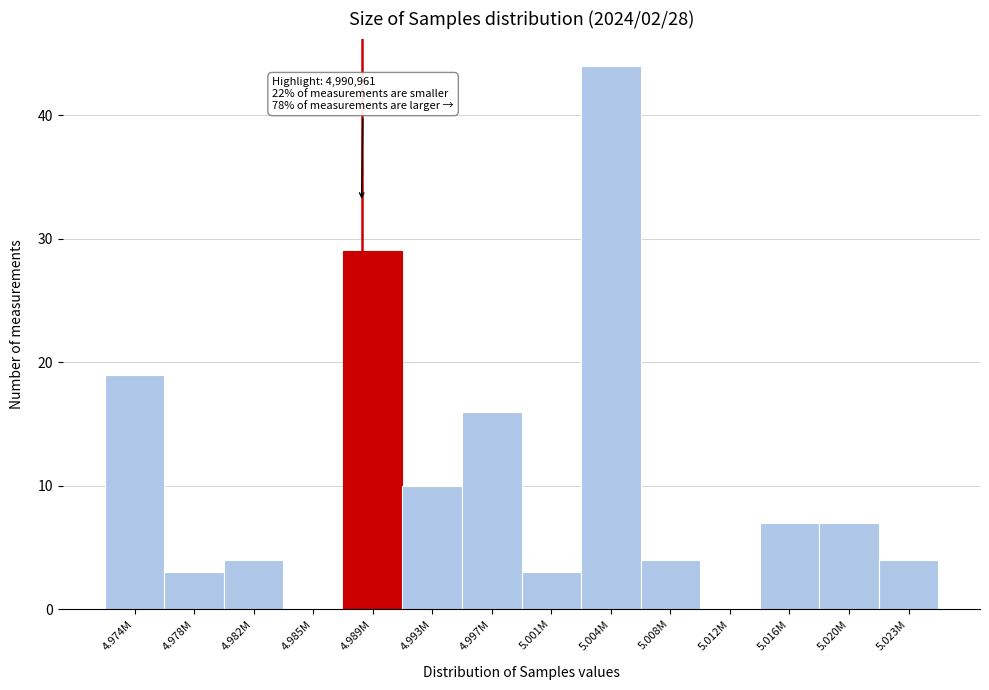

Reading right to left, what are all the values shown in this chart?

5.023M=4	5.020M=7	5.016M=7	5.012M=0	5.008M=4	5.004M=44	5.001M=3	4.997M=16	4.993M=10	4.989M=29	4.985M=0	4.982M=4	4.978M=3	4.974M=19